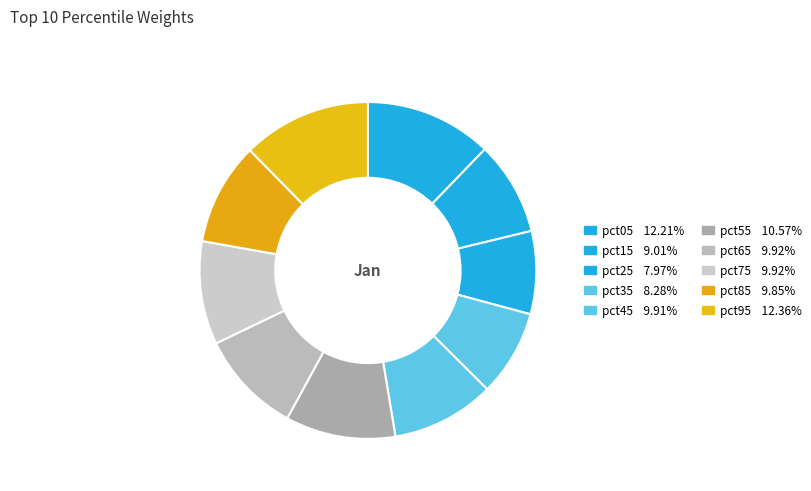

Count the number of slices in the pie.

10